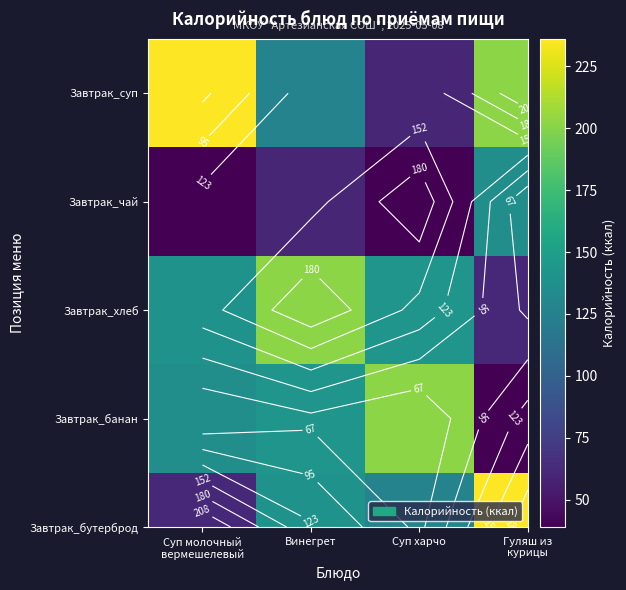

What is the maximum value for Завтрак_бутерброд?

236